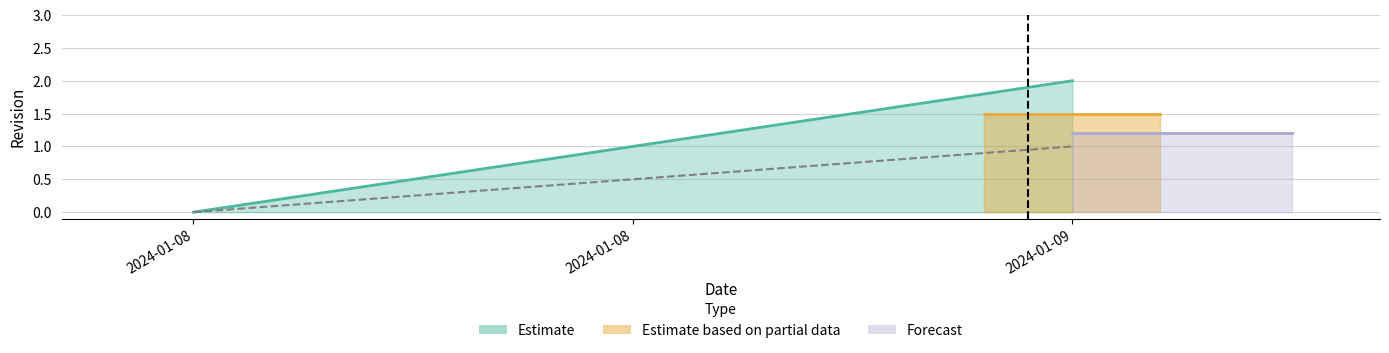

What is the difference between the maximum and minimum values?

2